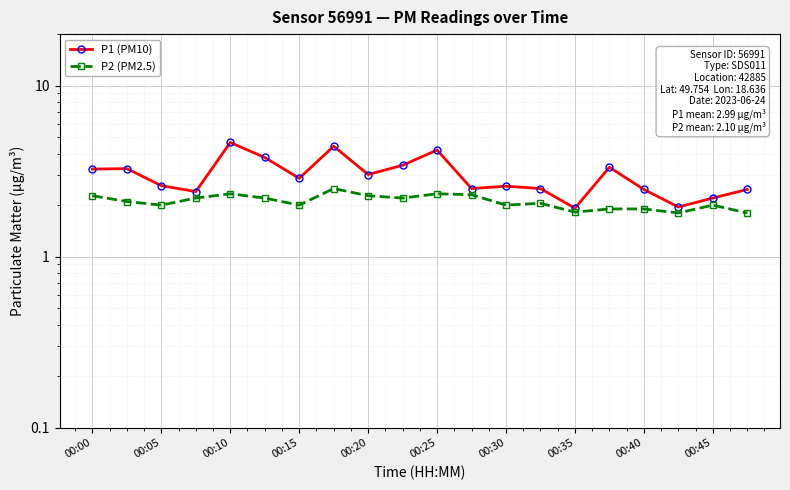

True or false: P2 (PM2.5) and P1 (PM10) cross at least once.

False